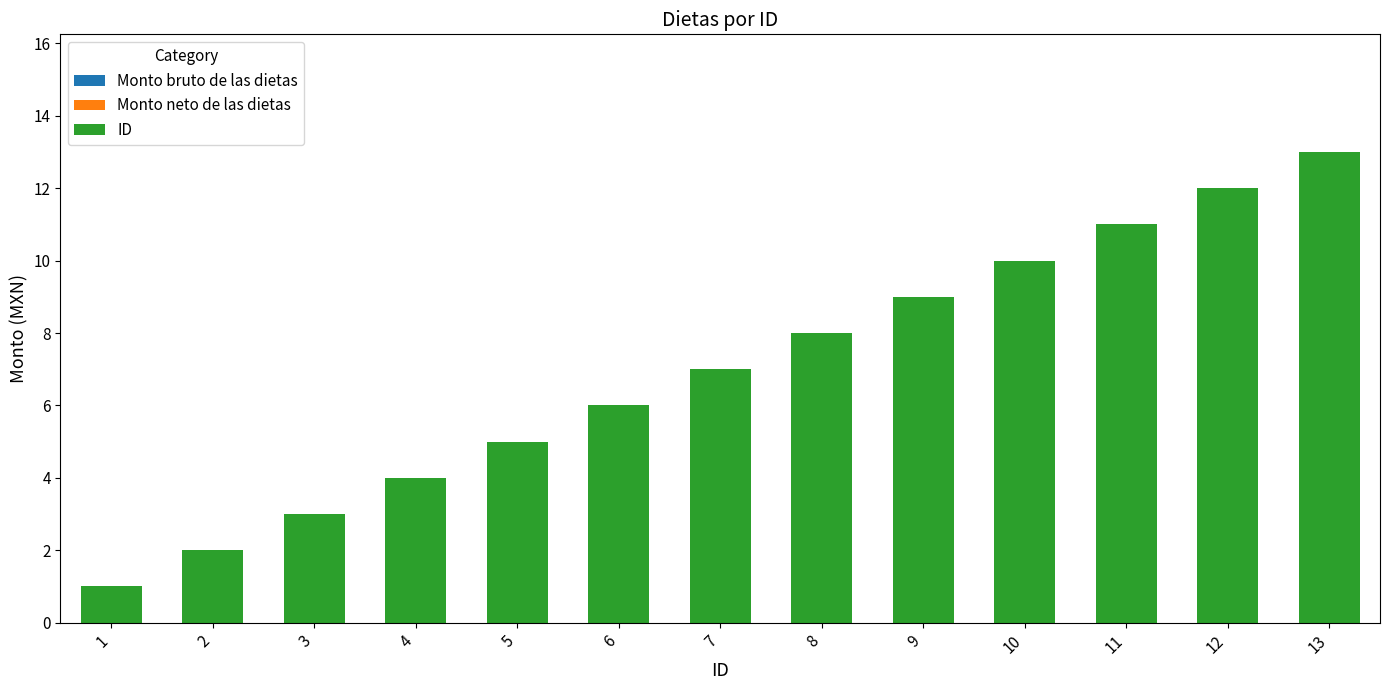

What is the difference between the second highest and second lowest values?

10